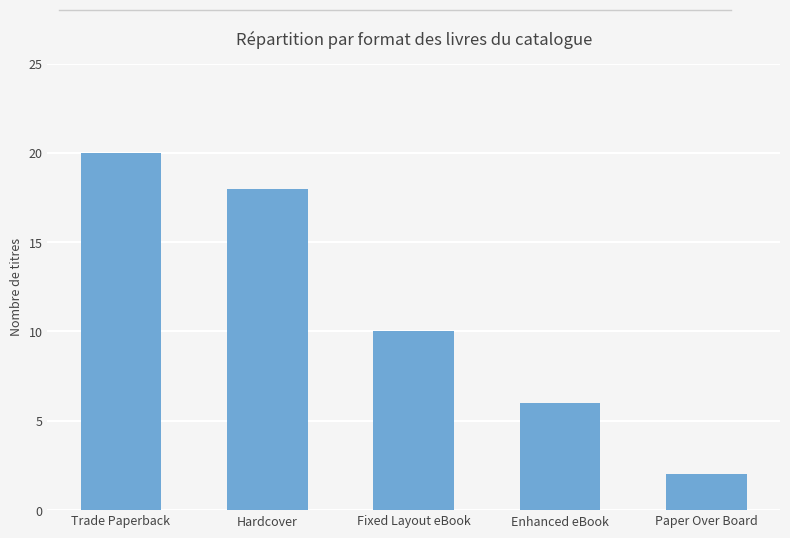

Reading left to right, list all the values displayed in this chart.

Trade Paperback=20	Hardcover=18	Fixed Layout eBook=10	Enhanced eBook=6	Paper Over Board=2